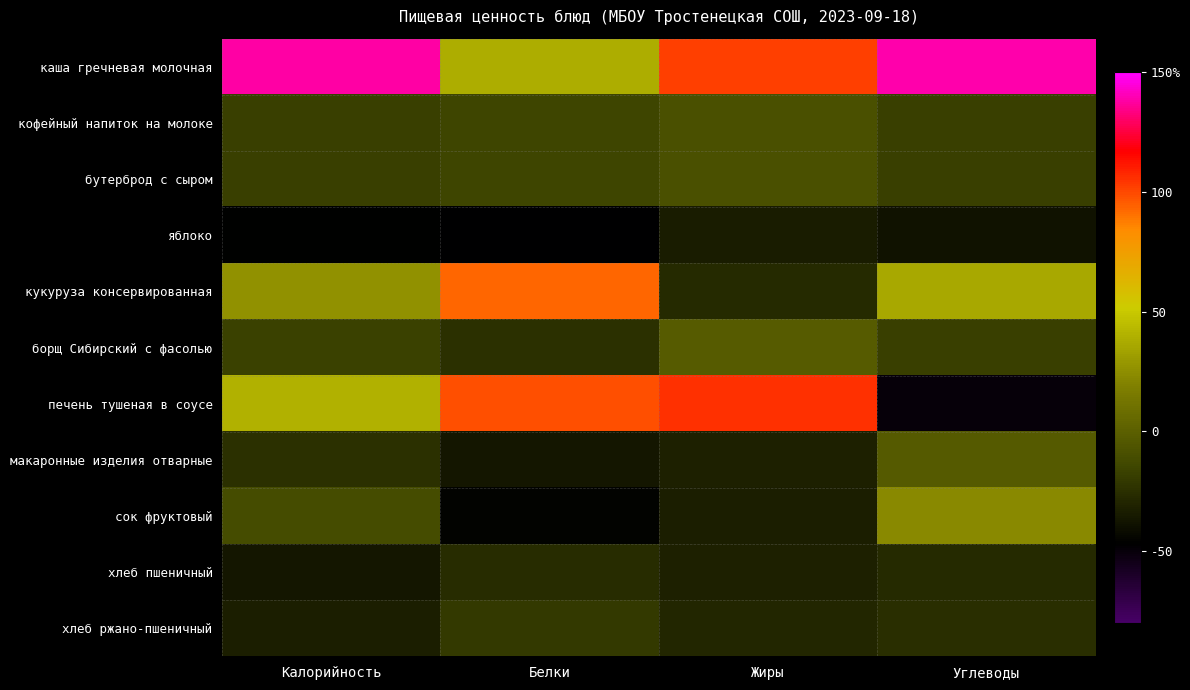

Reading left to right, extract all data points from this chart.

каша гречневая молочная: Калорийность=137.9	Белки=38.0	Жиры=102.0	Углеводы=139.2
кофейный напиток на молоке: Калорийность=-17.7	Белки=-14.8	Жиры=-8.7	Углеводы=-17.8
бутерброд с сыром: Калорийность=-17.7	Белки=-14.8	Жиры=-8.7	Углеводы=-17.8
яблоко: Калорийность=-45.9	Белки=-46.8	Жиры=-34.0	Углеводы=-37.9
кукуруза консервированная: Калорийность=26.6	Белки=92.6	Жиры=-27.2	Углеводы=36.3
борщ Сибирский с фасолью: Калорийность=-16.8	Белки=-24.5	Жиры=-2.7	Углеводы=-17.9
печень тушеная в соусе: Калорийность=39.6	Белки=98.7	Жиры=105.2	Углеводы=-50.2
макаронные изделия отварные: Калорийность=-24.7	Белки=-36.7	Жиры=-32.1	Углеводы=-3.5
сок фруктовый: Калорийность=-11.3	Белки=-45.2	Жиры=-32.5	Углеводы=22.4
хлеб пшеничный: Калорийность=-36.7	Белки=-26.3	Жиры=-32.0	Углеводы=-27.4
хлеб ржано-пшеничный: Калорийность=-33.2	Белки=-20.2	Жиры=-29.5	Углеводы=-25.5